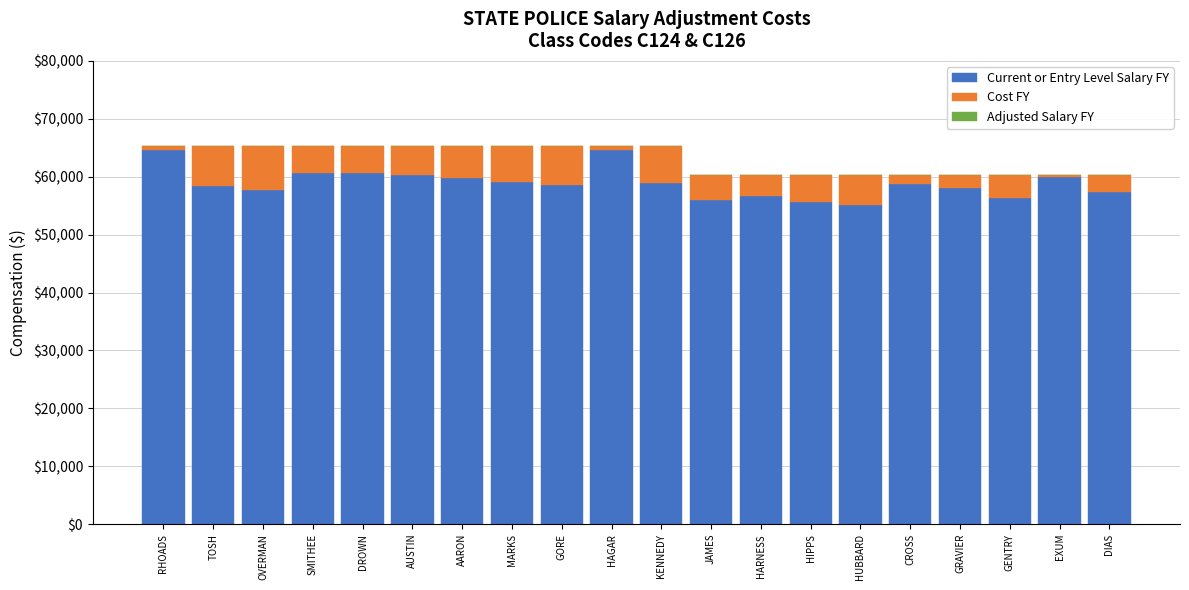

How many groups of bars are there?

20